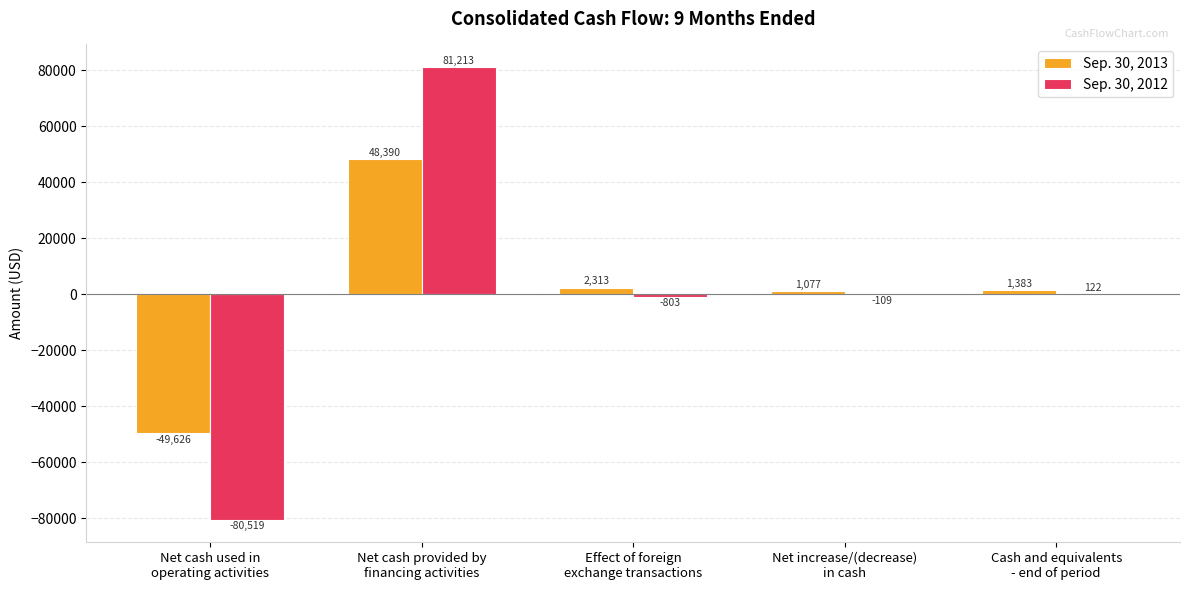

How many distinct data groups are displayed?

2